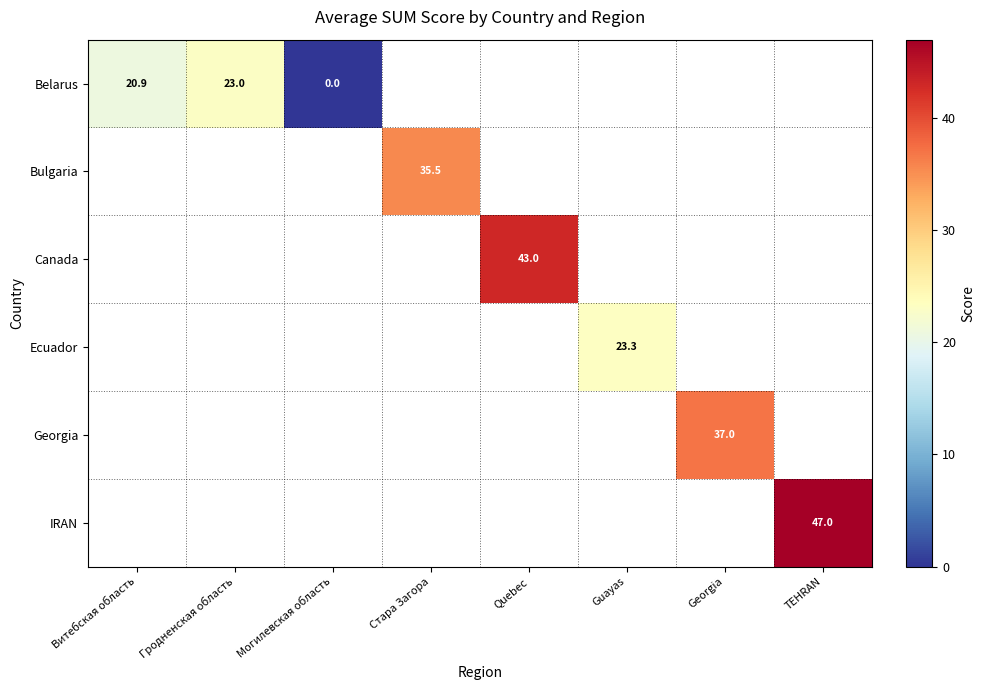

Is it true that Georgia equals 37.0 at Georgia?

True